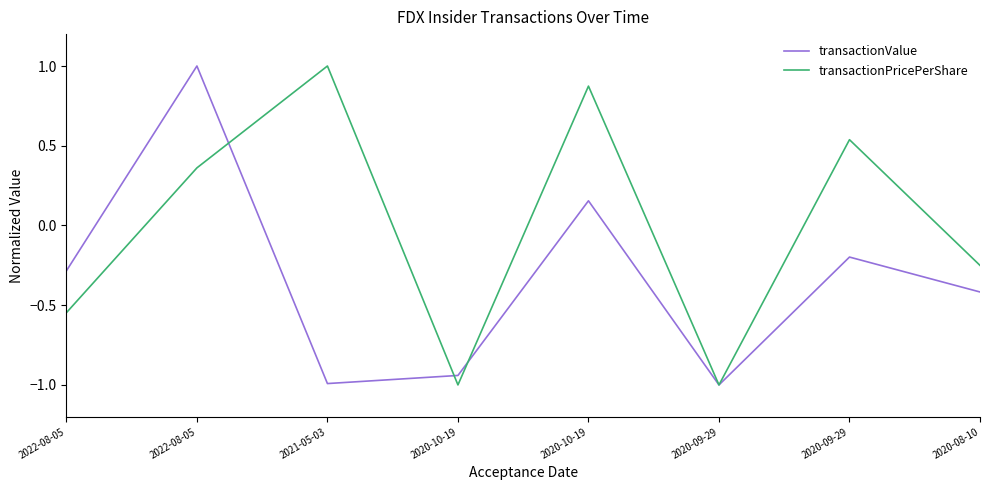

Rank the series by their average value, from lowest to highest.

transactionValue, transactionPricePerShare